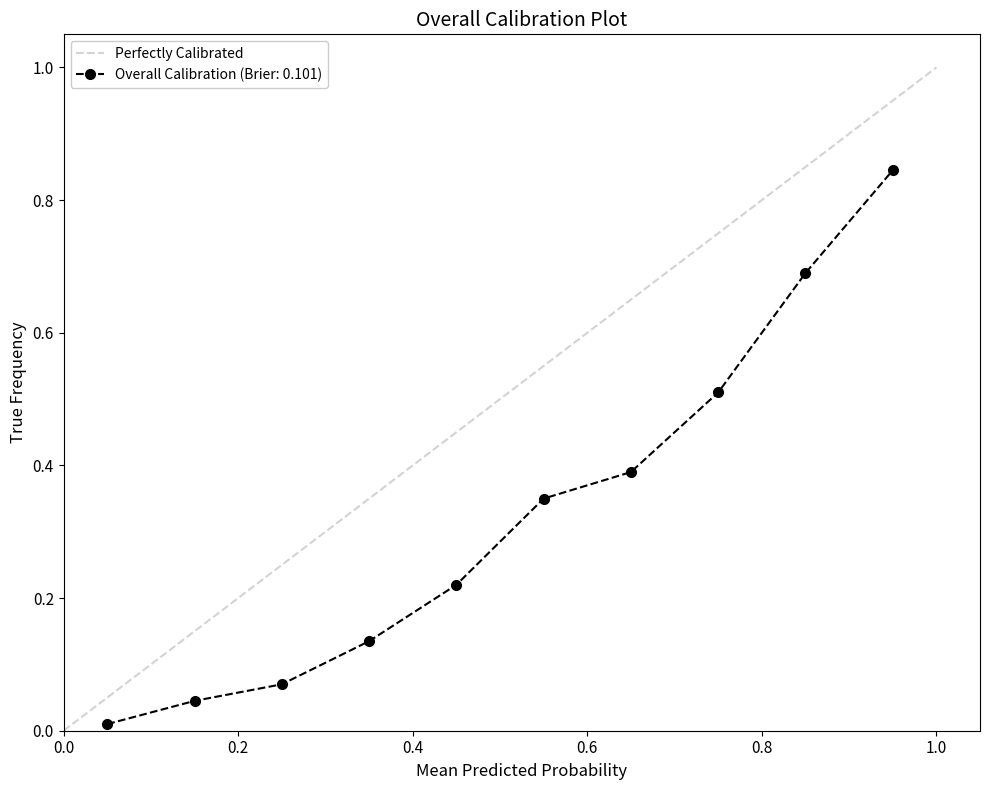

What is the maximum value for Perfectly Calibrated?

1.0